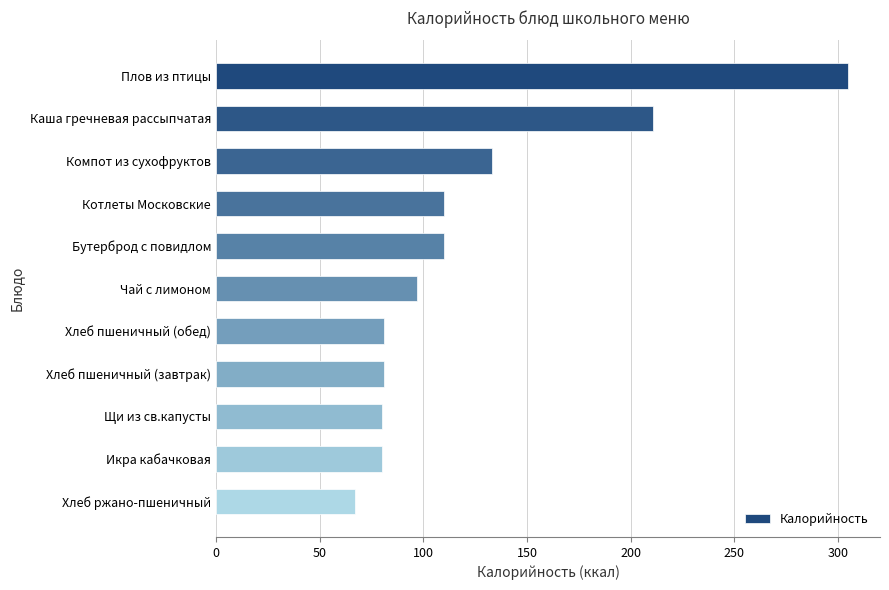

What is the ratio of the value at Хлеб пшеничный (обед) to the value at Плов из птицы?

0.3